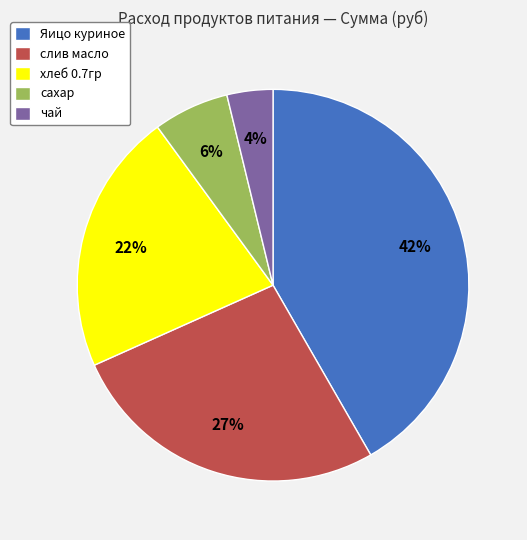

To the nearest percent, what is the combined percentage of хлеб 0.7гр and Яицо куриное?

63%